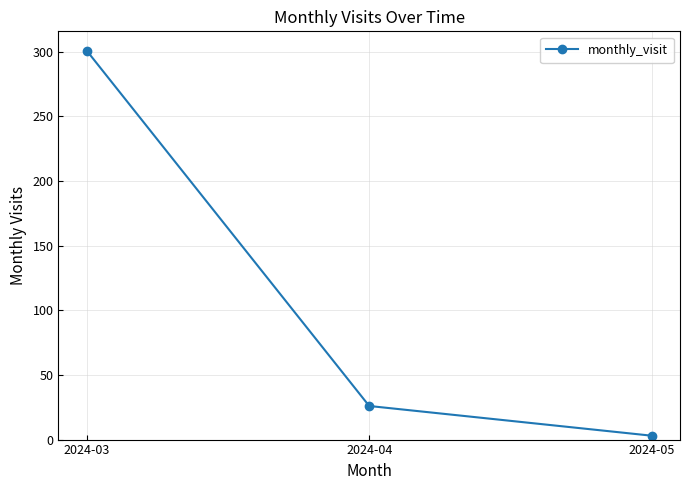

Reading right to left, extract all data points from this chart.

2024-05=3	2024-04=26	2024-03=301